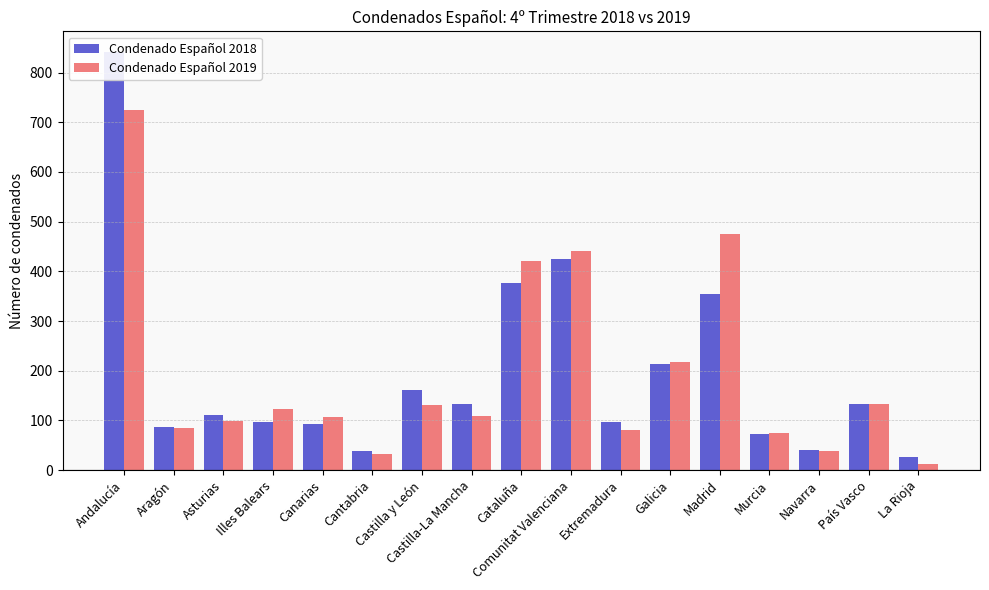

What position from the left is Murcia?

14